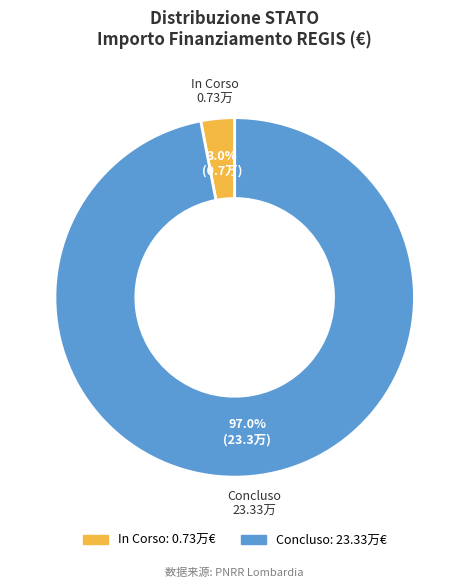

Does any single category account for the majority?

Yes